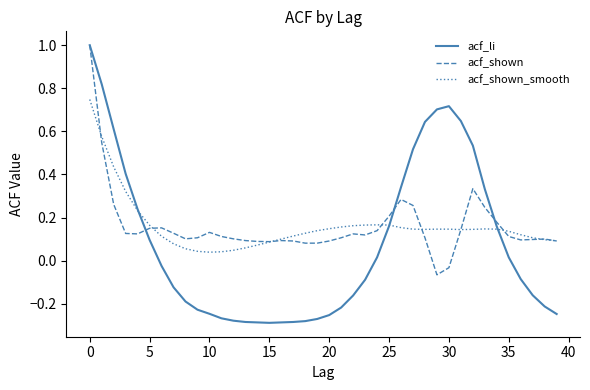

What is the maximum value for acf_shown?

1.0